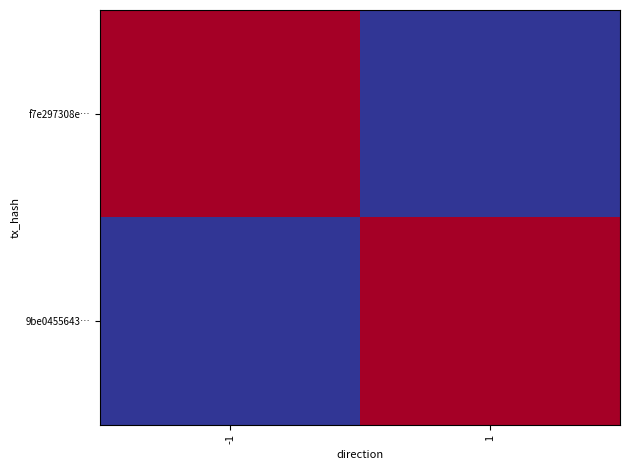

Reading left to right, list all the values displayed in this chart.

f7e297308e…: -1=875	1=33
9be0455643…: -1=33	1=875